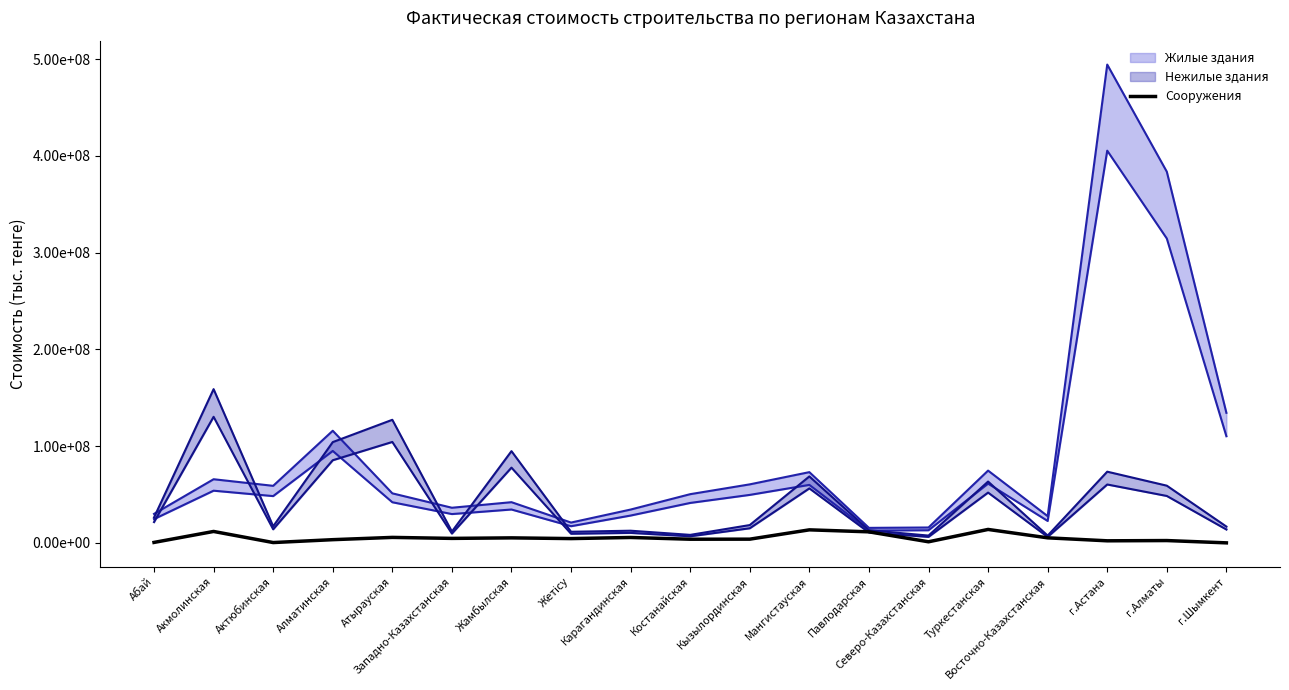

True or false: there are more than 0 points higher than both neighbors.

True